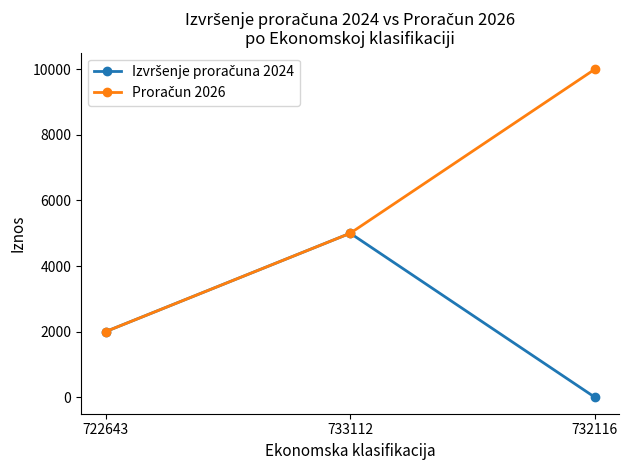

Which label corresponds to the smallest value in the chart?

732116